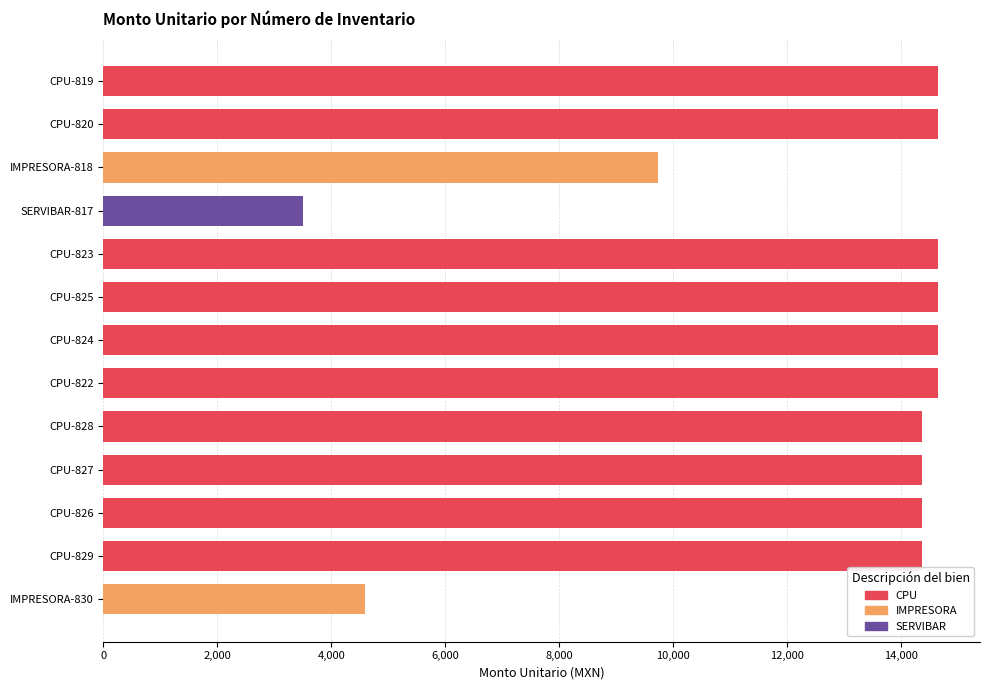

Are the bars grouped side by side (vs. stacked)?

No